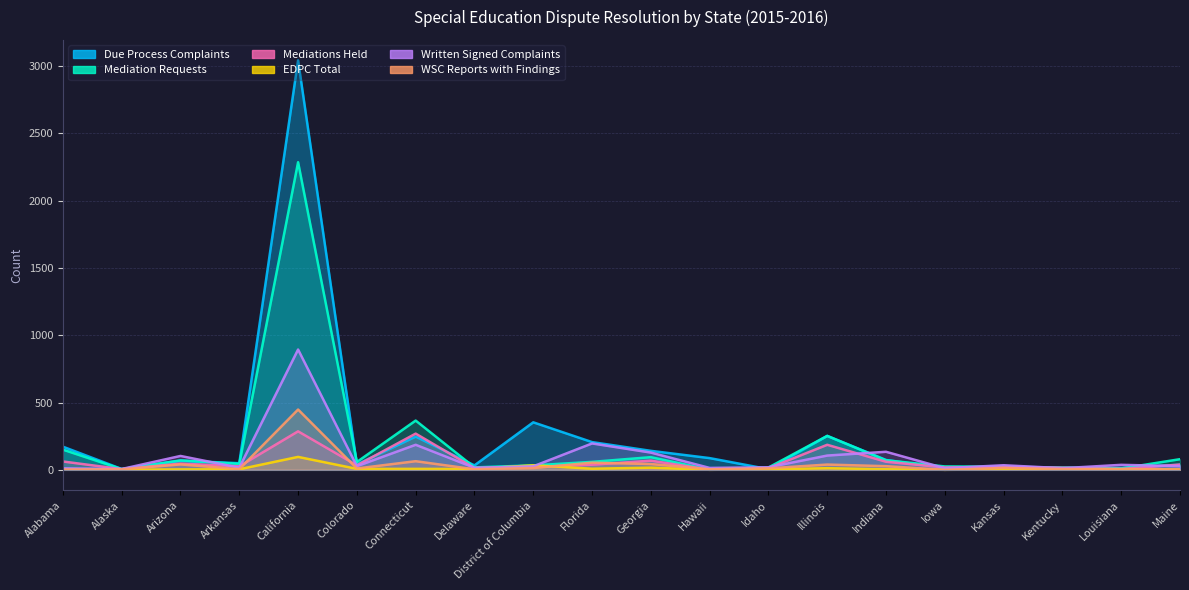

True or false: WSC Reports with Findings has a value of 9 at Louisiana.

False